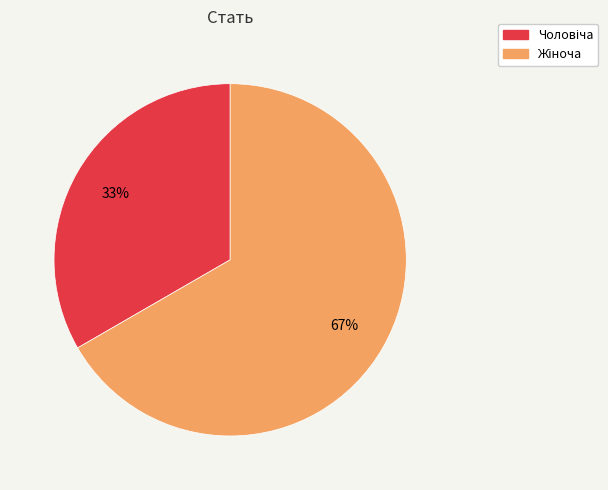

Is there any slice that represents more than half of the pie?

Yes